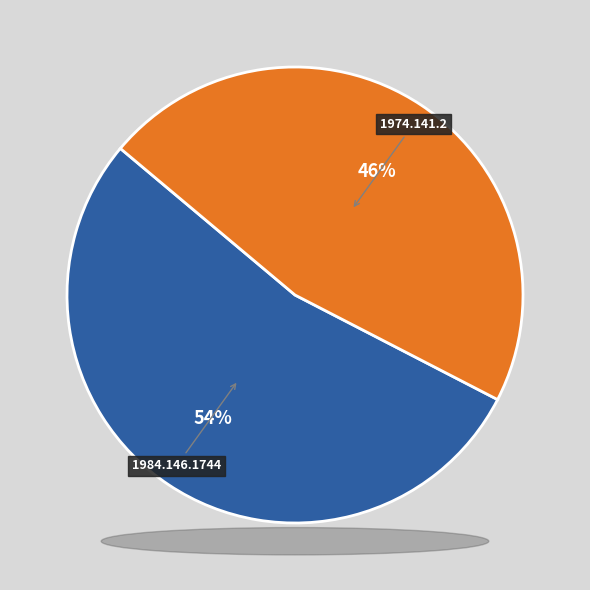

Combined, do 1974.141.2 and 1984.146.1744 account for over 50%?

Yes